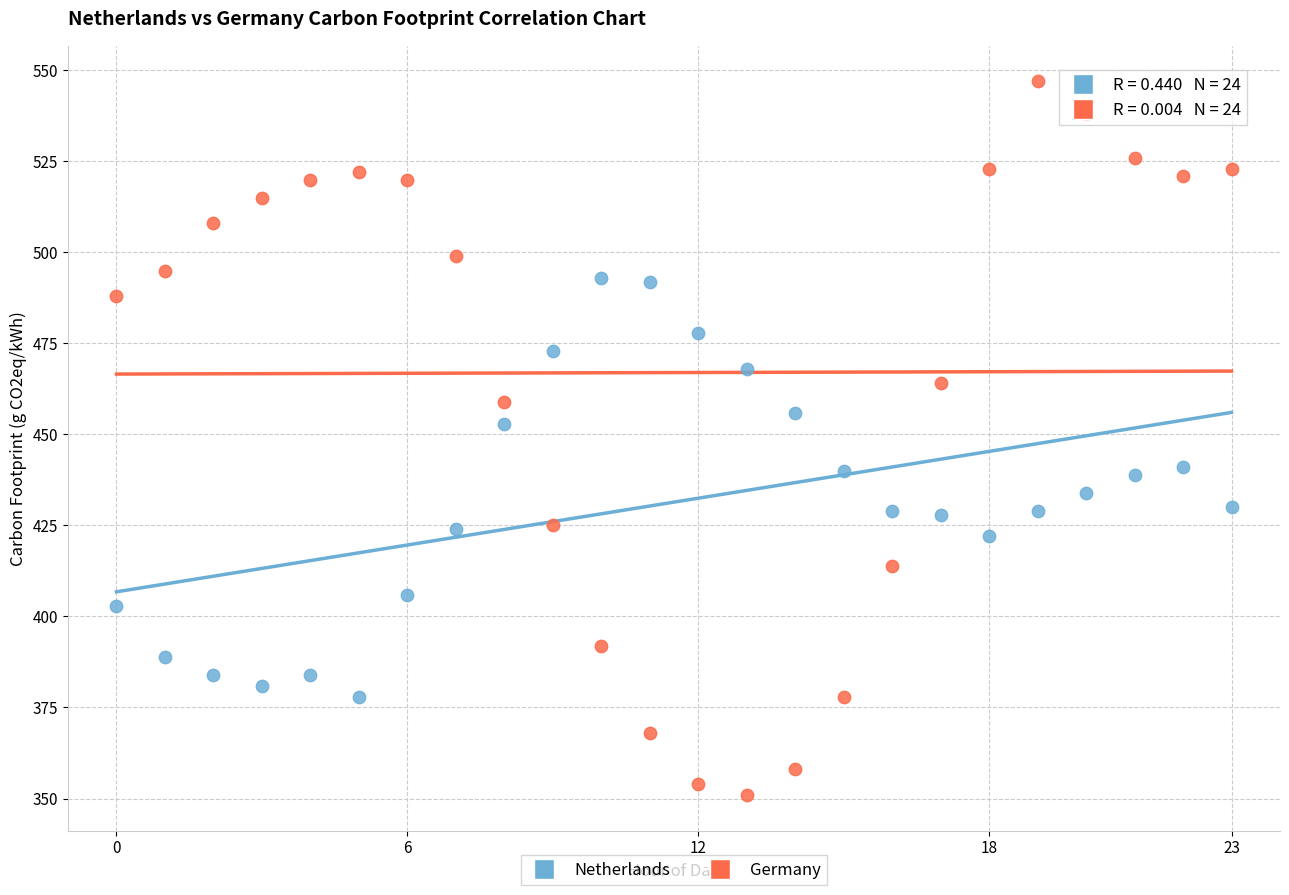

Across all series, what Y value is closest to 449?

453